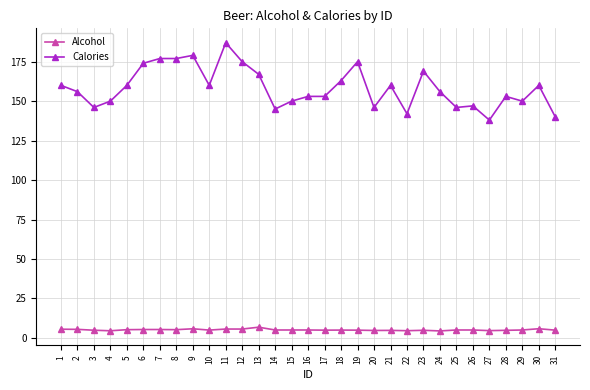

What is the value of the Calories point at the 3rd from the left?

146.0